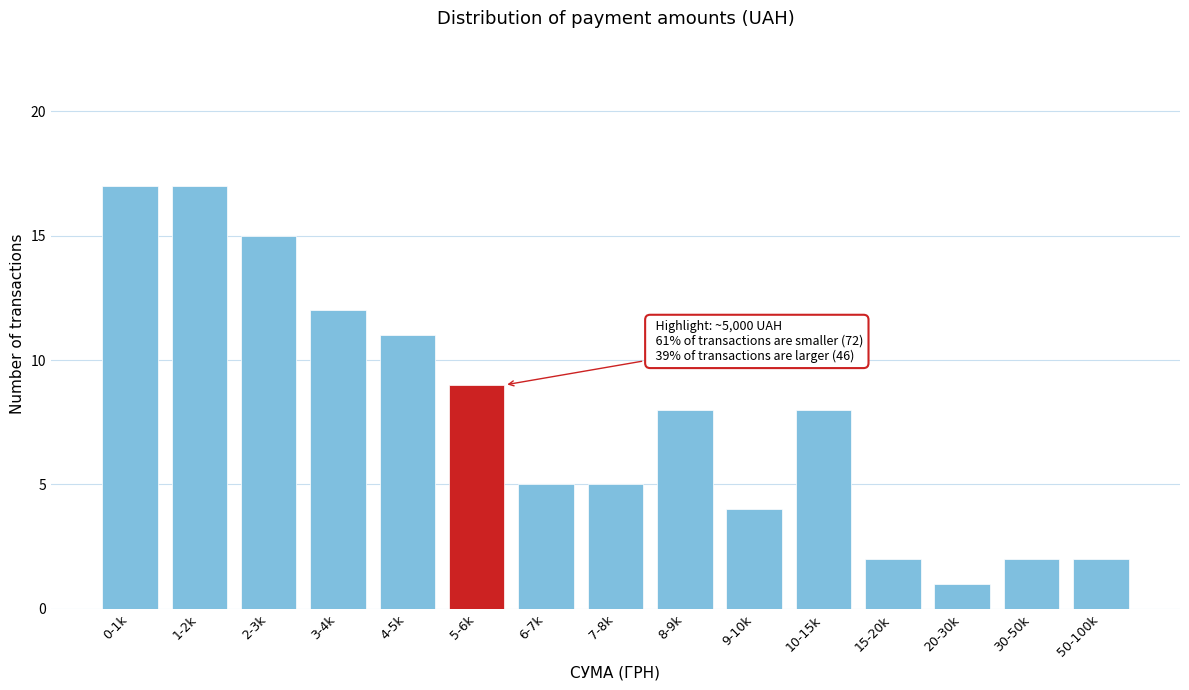

Reading left to right, list all the values displayed in this chart.

0-1k=17	1-2k=17	2-3k=15	3-4k=12	4-5k=11	5-6k=9	6-7k=5	7-8k=5	8-9k=8	9-10k=4	10-15k=8	15-20k=2	20-30k=1	30-50k=2	50-100k=2